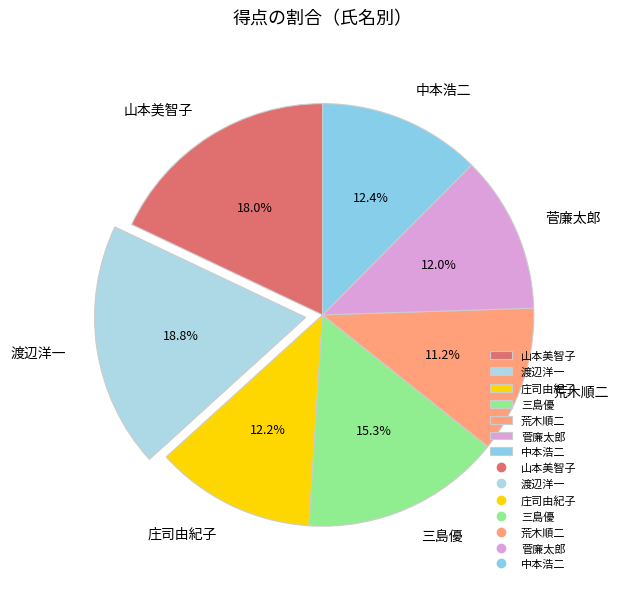

How much of the chart is everything except 荒木順二?

88.8%